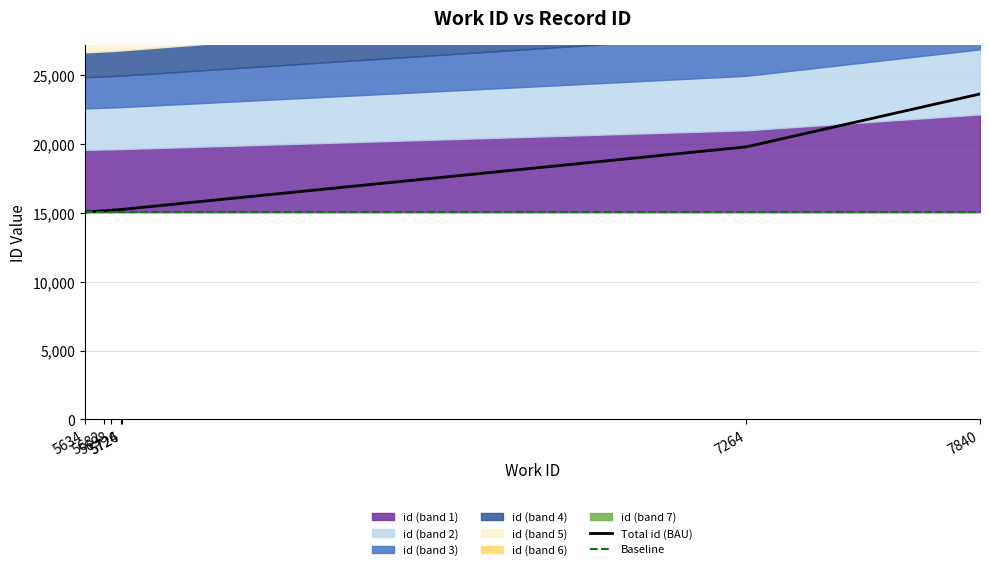

The value of Baseline at 5698 is 15064. True or false?

True